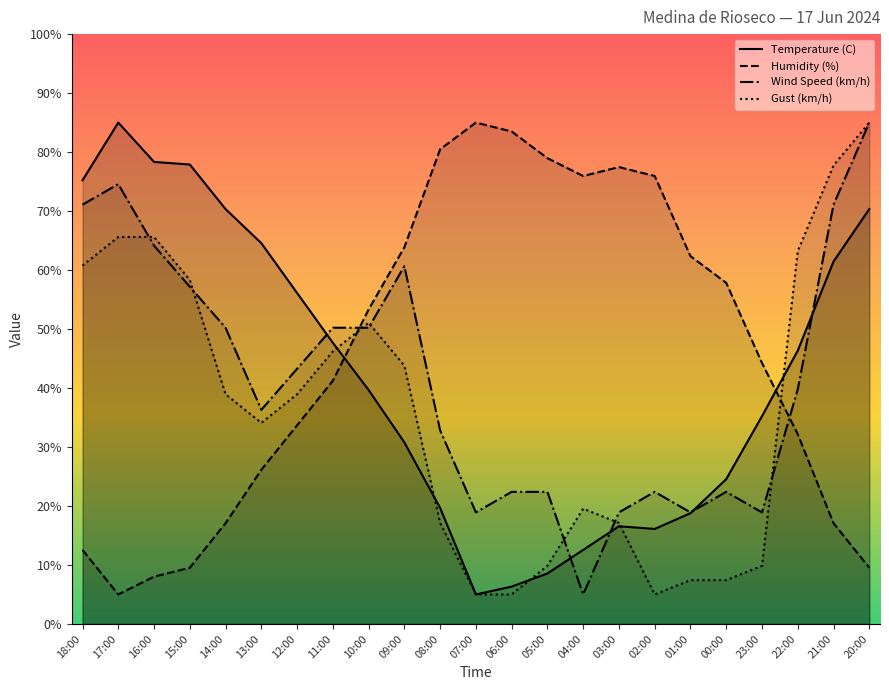

At which category is the sum across all series the highest?

20:00